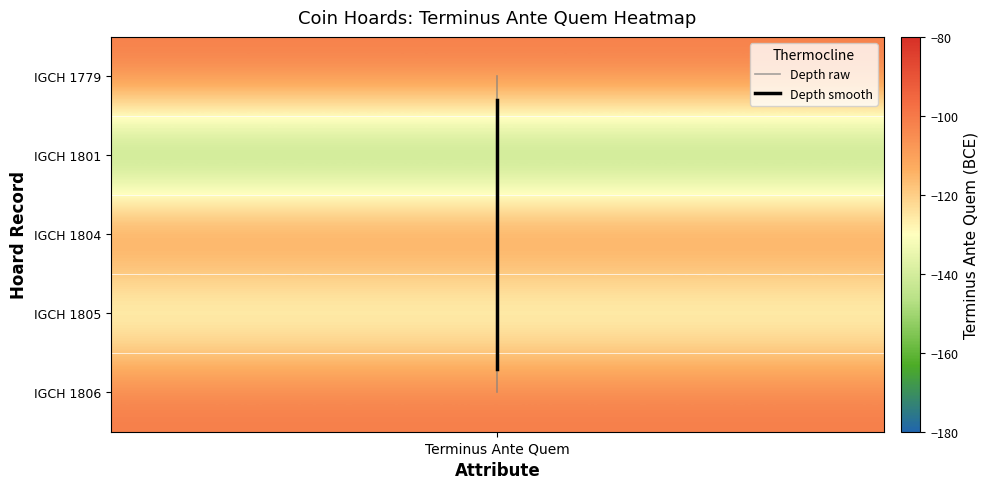

Reading right to left, transcribe all the data shown in this chart.

Depth raw: 4.0	3.0	2.0	1.0	0.0
Depth smooth: 3.7	3.0	2.0	1.0	0.3